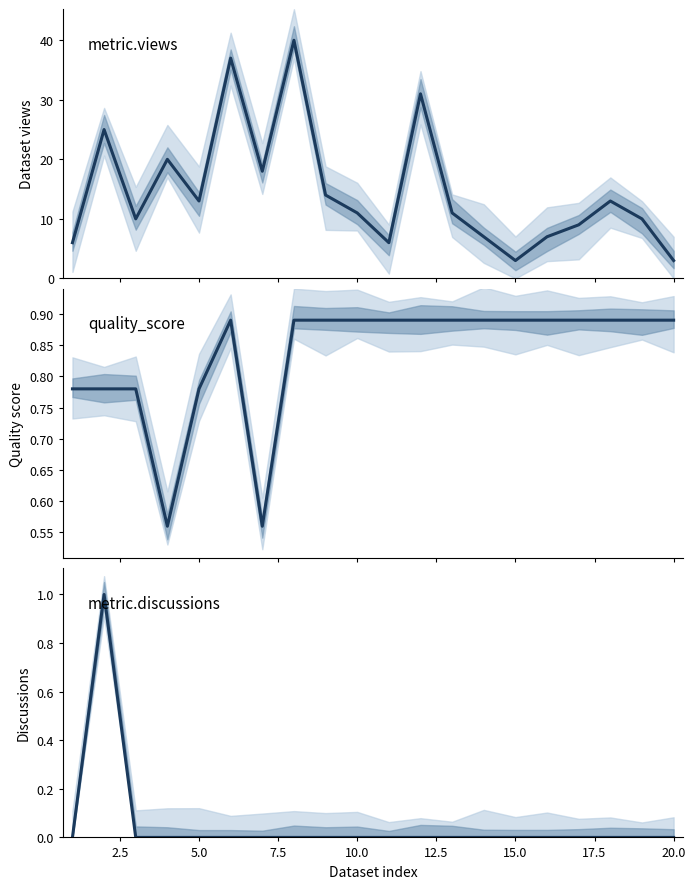

What is the total value across all series at 2.5?

26.8